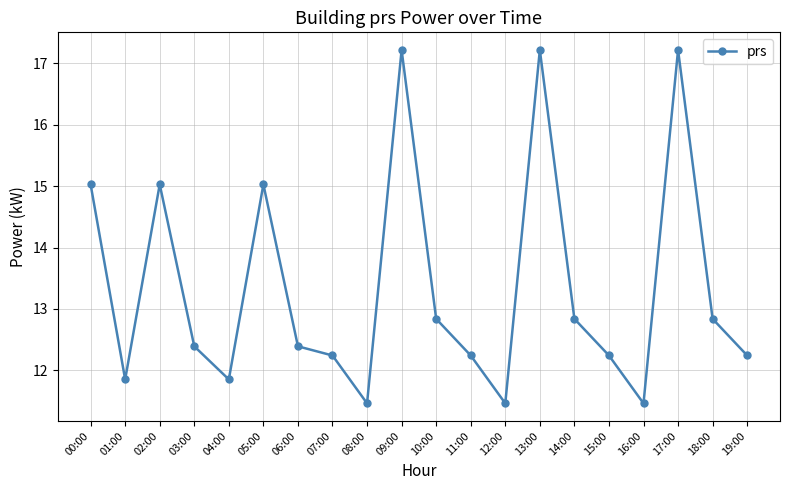

Does the chart display data point markers on the line(s)?

Yes